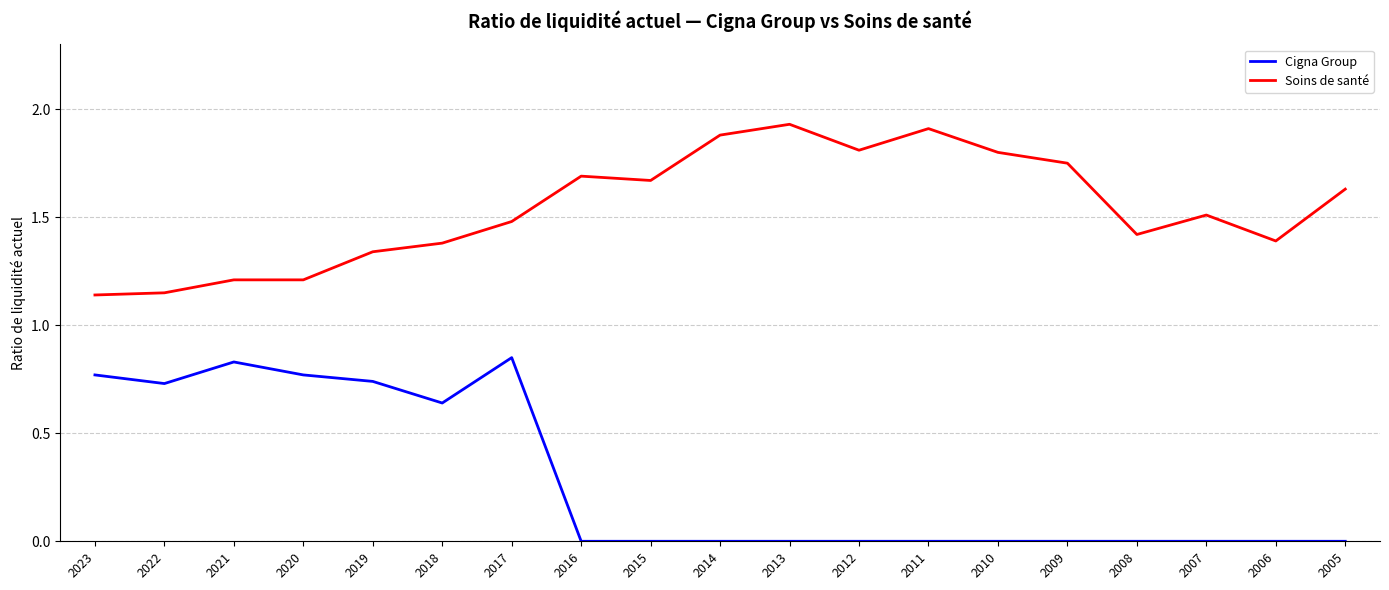

Rank the series at 2020 from highest to lowest value.

Soins de santé, Cigna Group